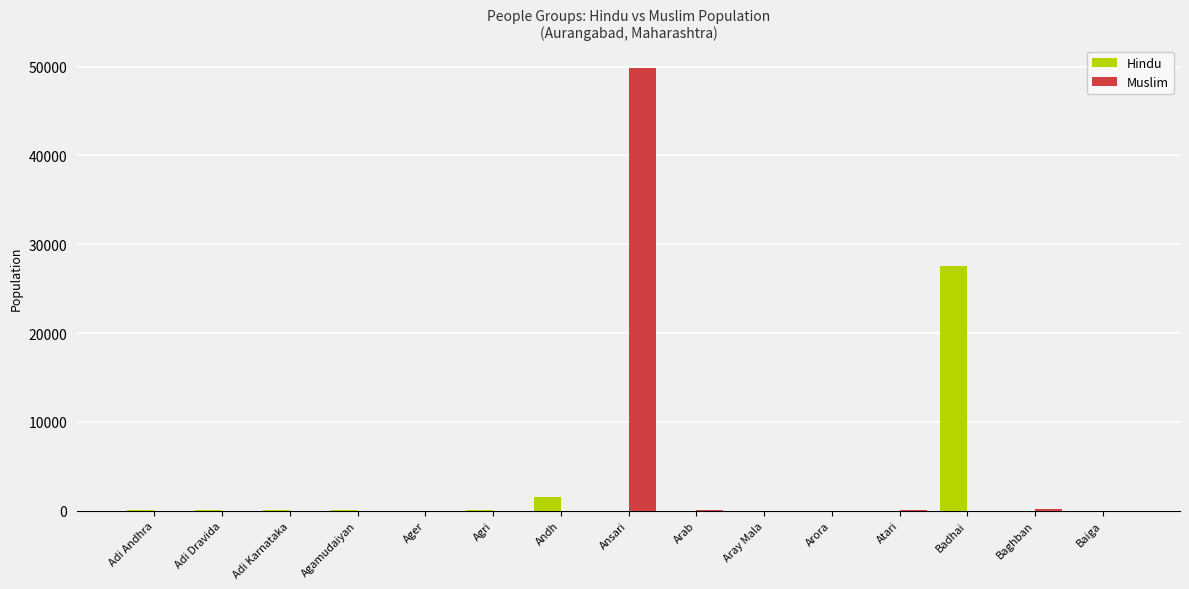

At which category does the chart reach its peak across all series?

Ansari